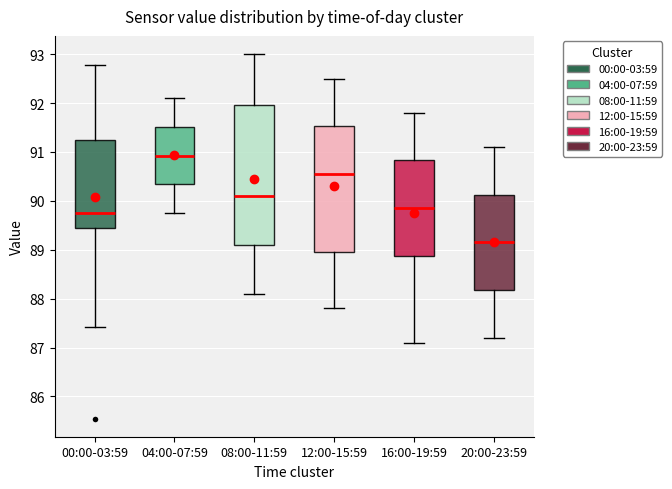

Where is the upper edge of the box for 08:00-11:59 on the y-axis? The values are not printed on the chart, so give them approximately, as read against the axis.

92.0